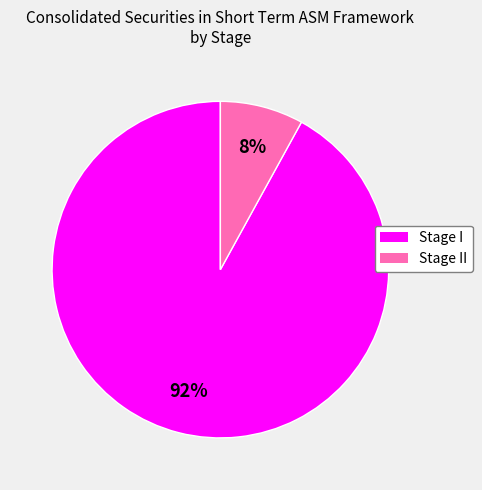

Is there a majority slice in this chart?

Yes